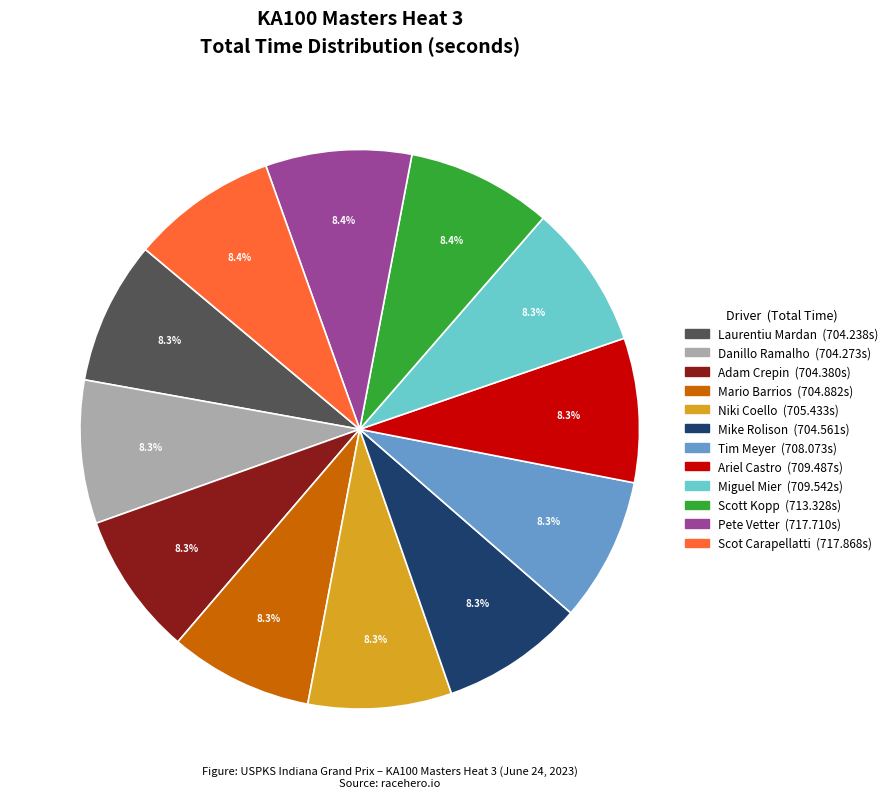

What is the ratio of the value at Miguel Mier to the value at Mike Rolison?

1.0